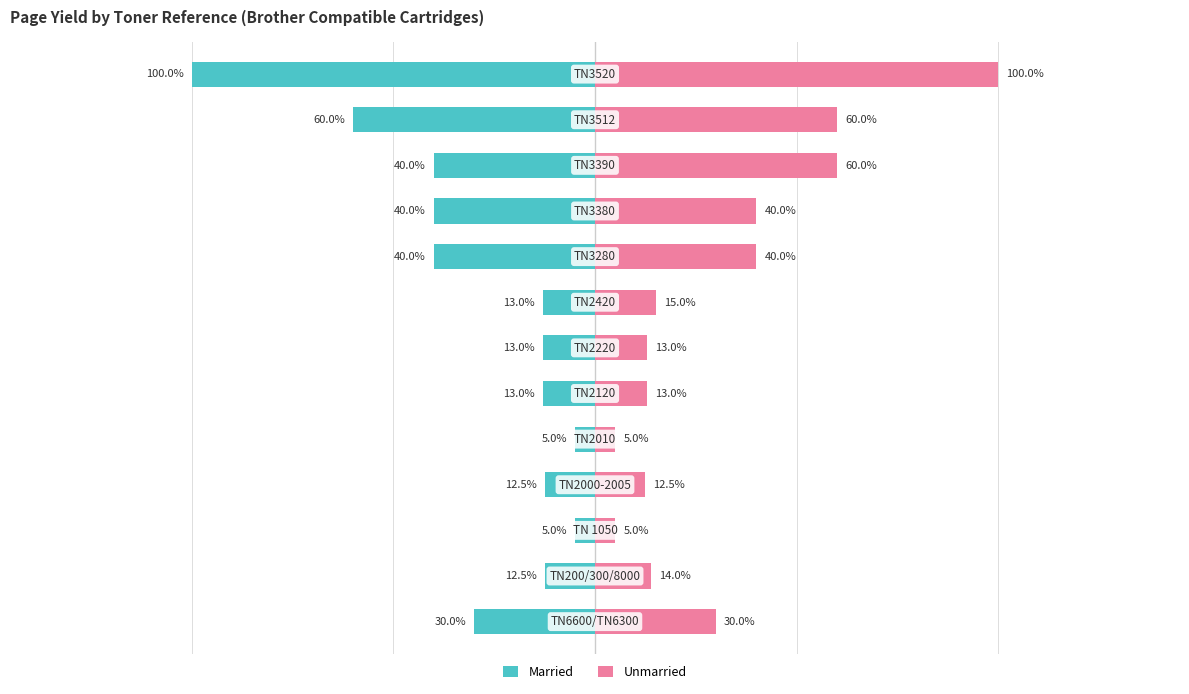

True or false: Married has a value of -4648 at 7.

False